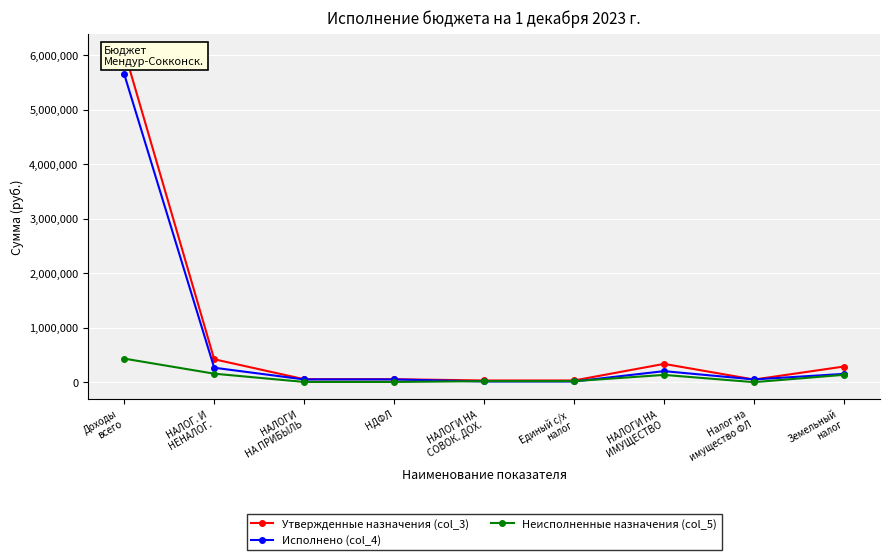

How many interior local peaks does the Утвержденные назначения (col_3) series have?

1